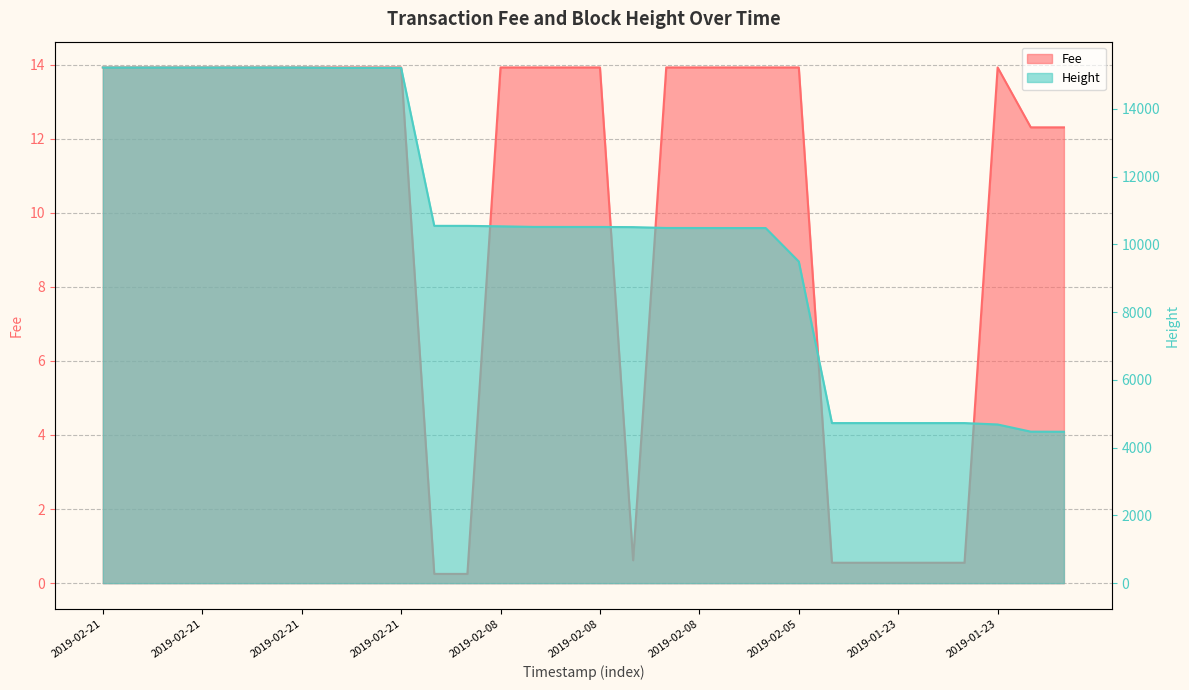

True or false: Fee has a value of 13.9 at 2019-02-08.

True